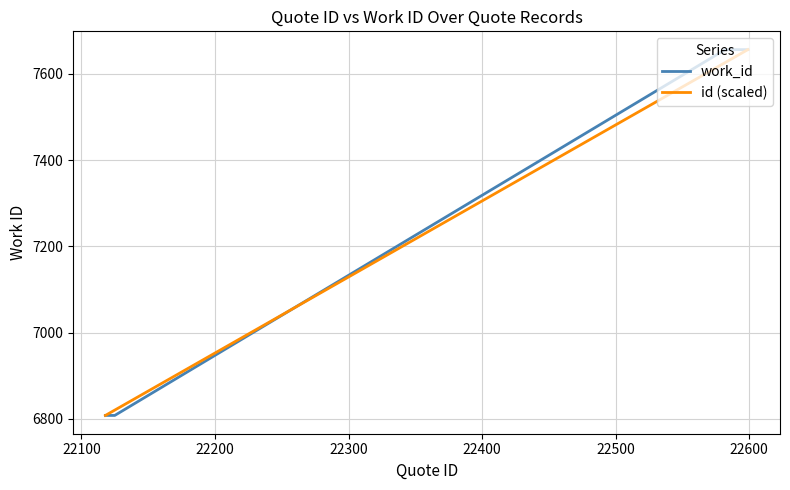

What is the minimum value shown in the chart?

6808.0